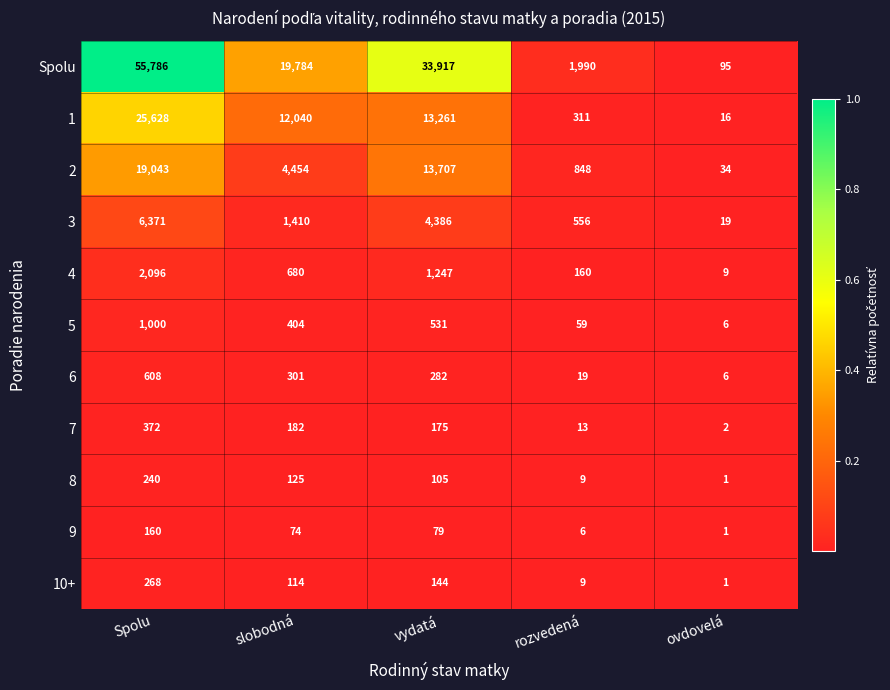

What is the greatest value displayed?

55786